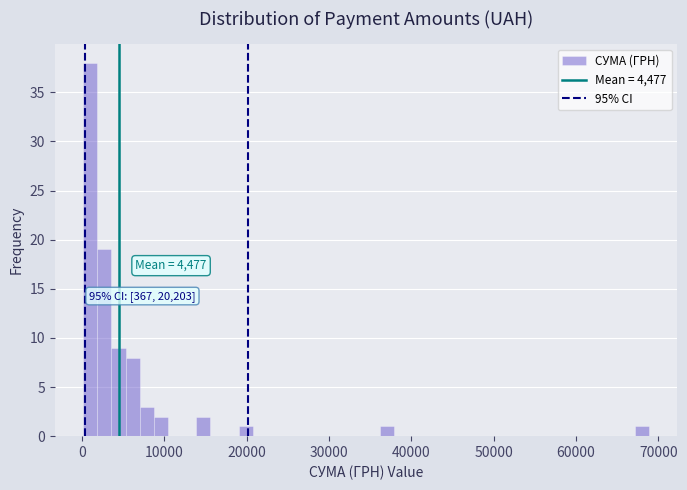

Around what value on the x-axis is the tallest bar? Give the approximate position of its centre, as read against the axis.

1000